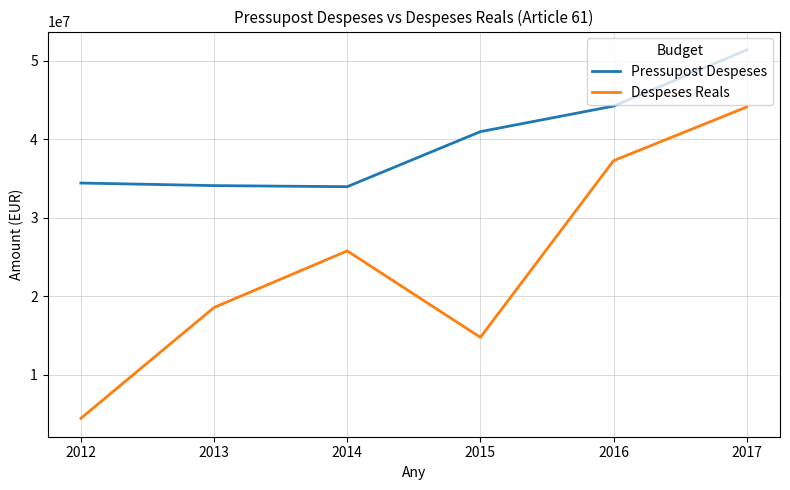

Count the number of data series in this chart.

2